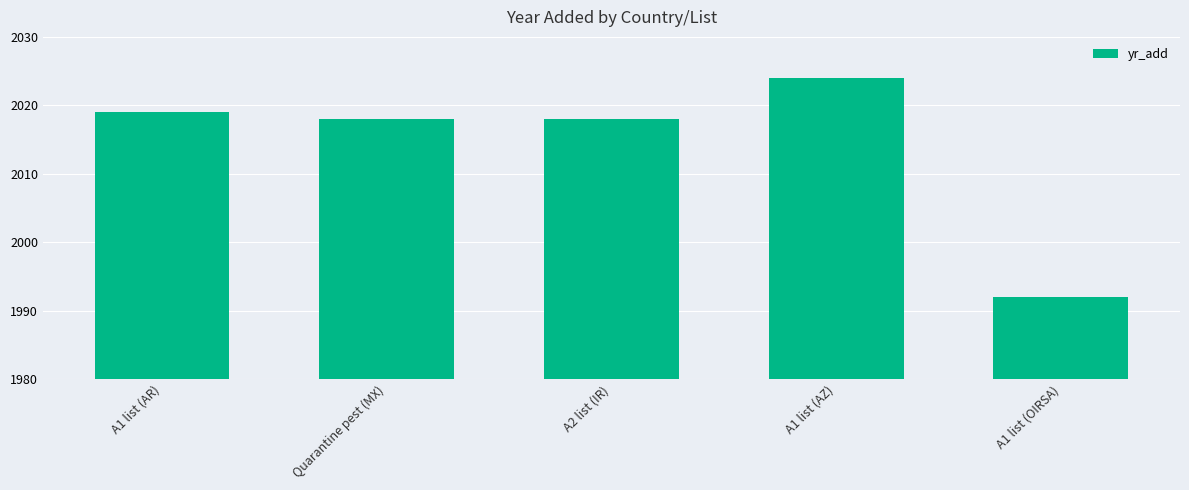

What is the sum of the values at Quarantine pest (MX) and A1 list (AR)?

4037